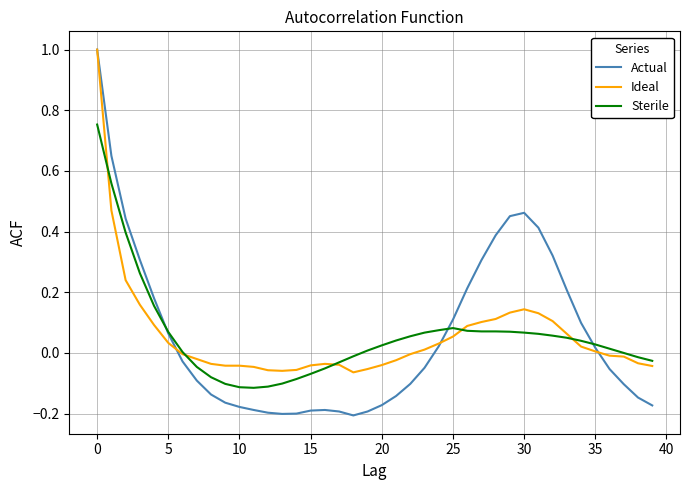

What is the greatest value displayed?

1.0